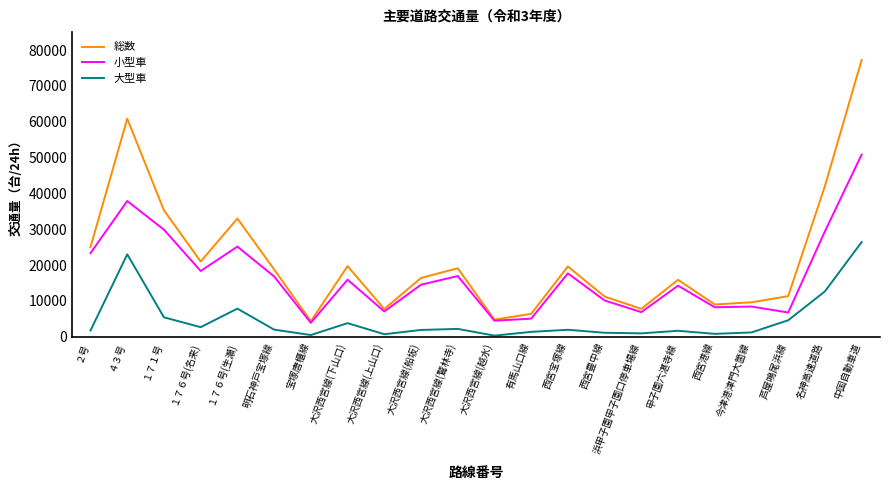

Rank the series by their maximum value, from highest to lowest.

総数, 小型車, 大型車